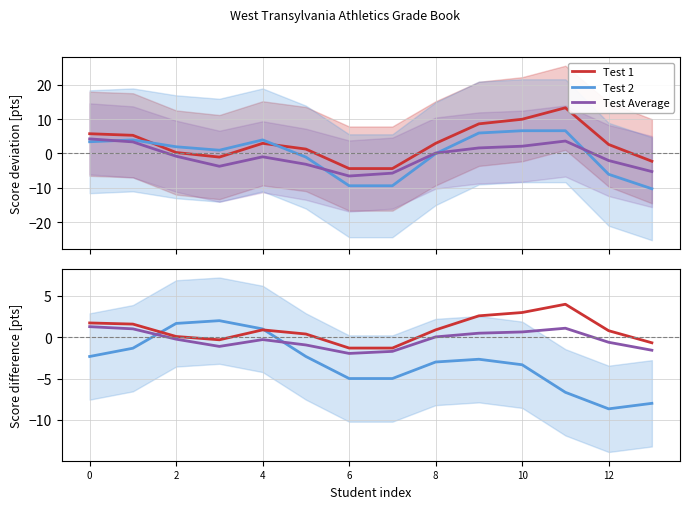

Does the chart have visible grid lines?

Yes